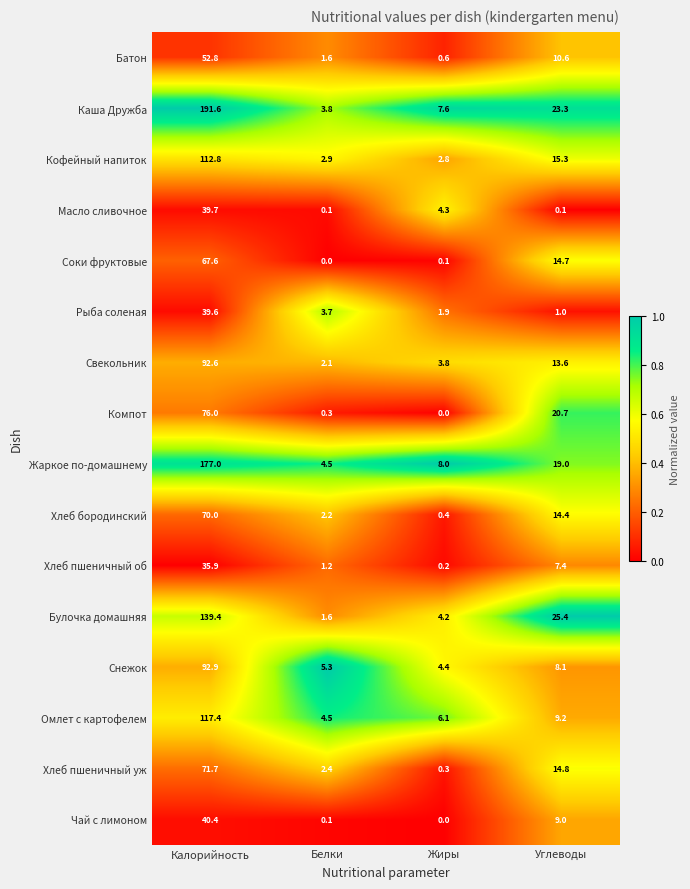

Which category has the highest value in the Хлеб пшеничный уж series?

Калорийность